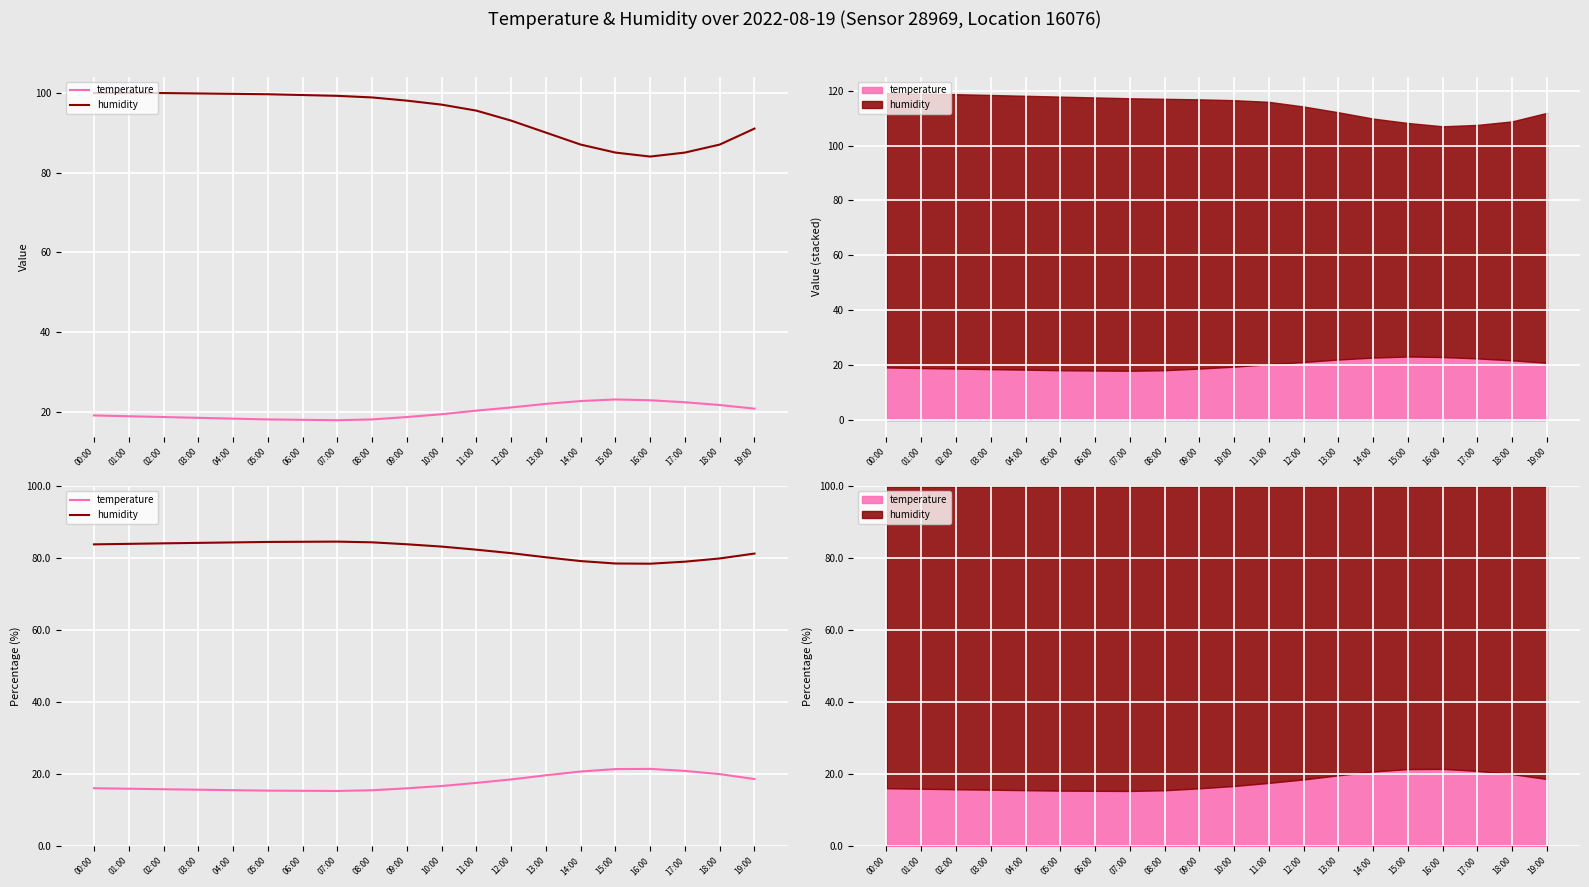

At which label does humidity reach its peak?

07:00